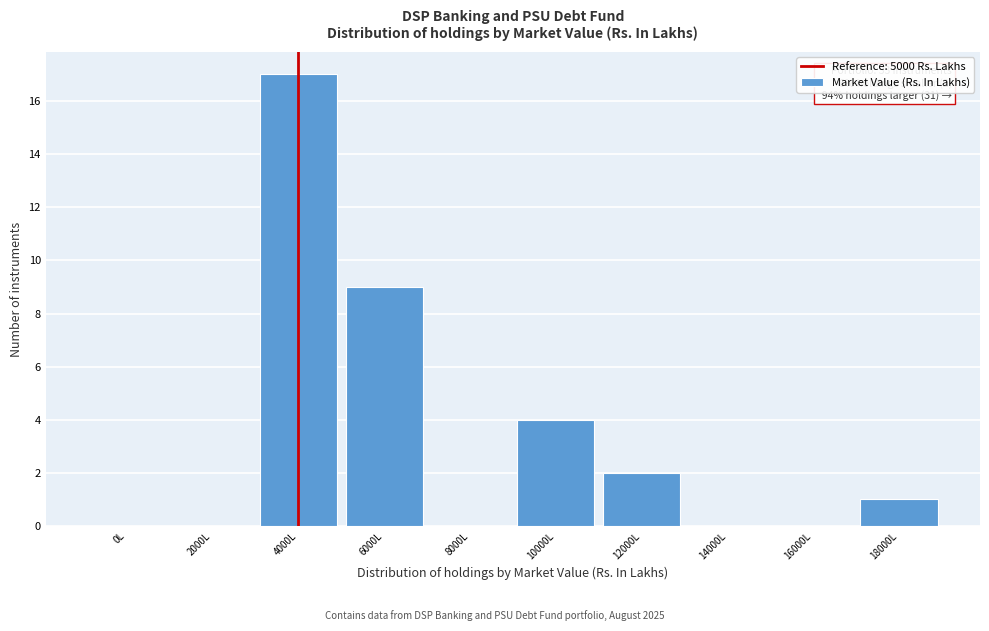

Reading left to right, transcribe all the data shown in this chart.

0L=0	2000L=0	4000L=17	6000L=9	8000L=0	10000L=4	12000L=2	14000L=0	16000L=0	18000L=1